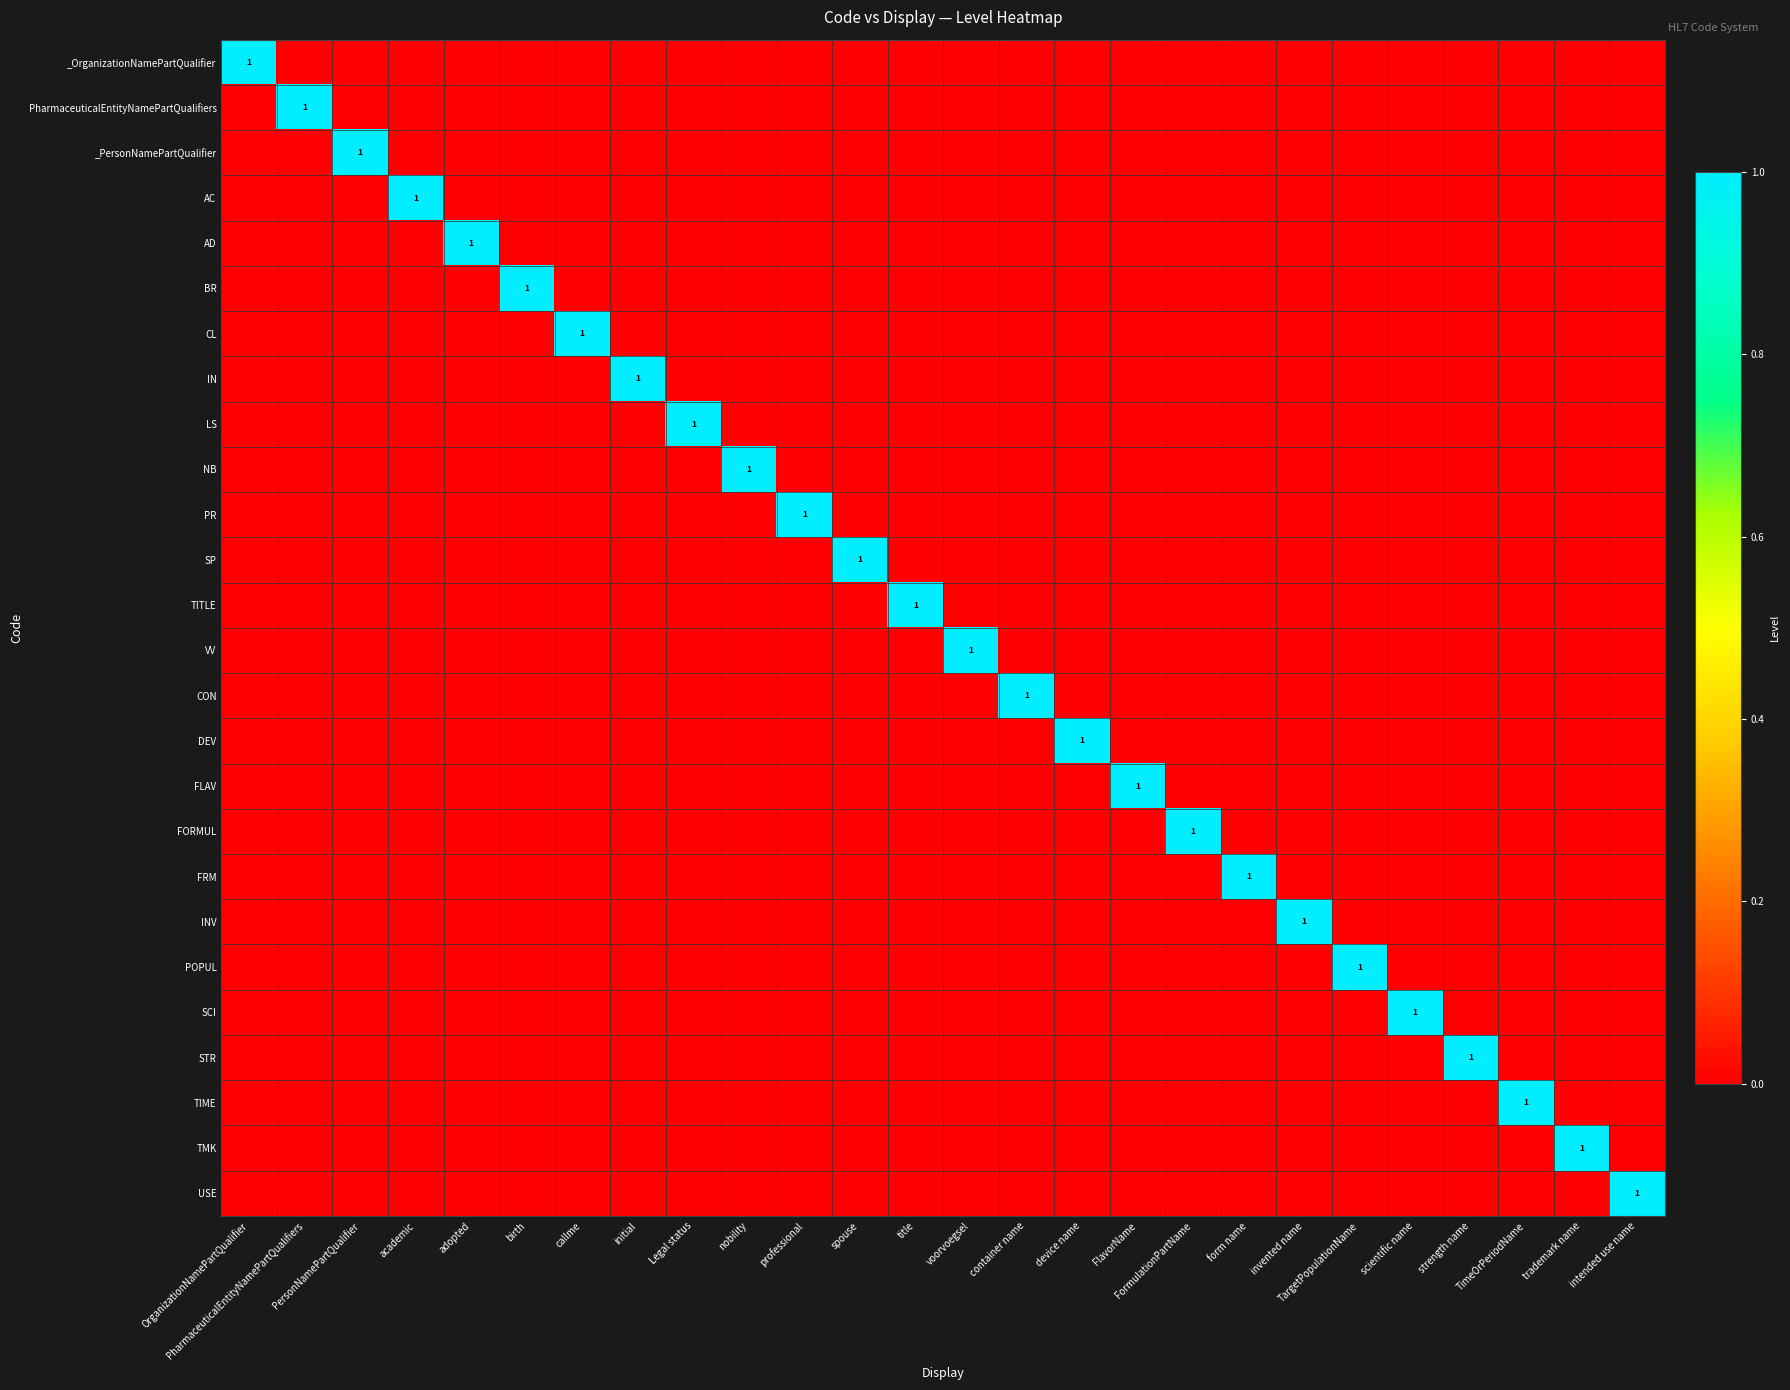

Which category has the lowest value in the SCI series?

OrganizationNamePartQualifier